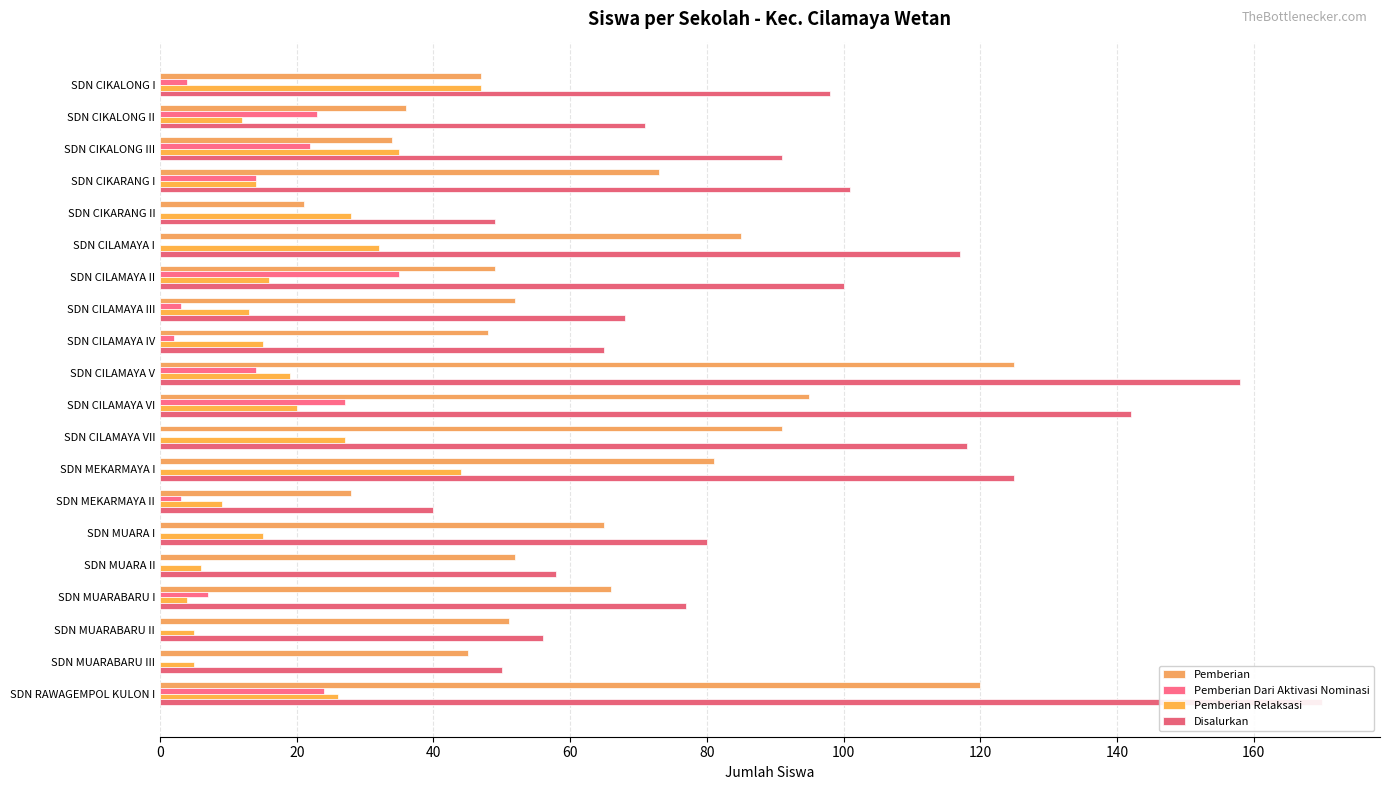

Which series changed the most between SDN CIKALONG III and SDN CILAMAYA VI?

Pemberian